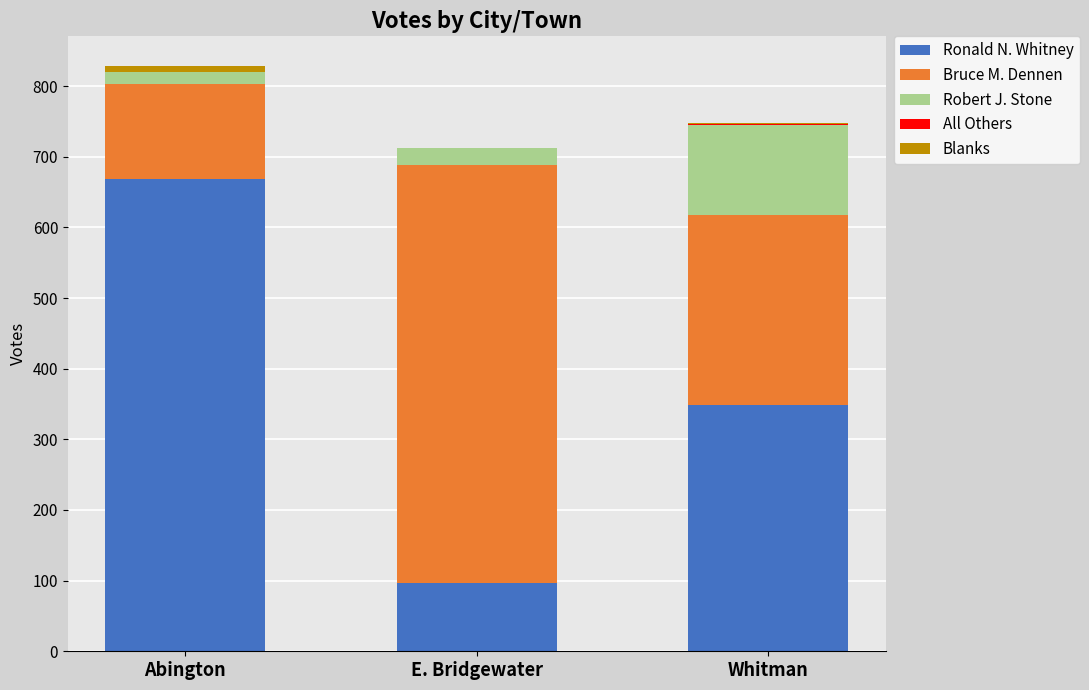

Is it true that Ronald N. Whitney equals 668 at Abington?

True